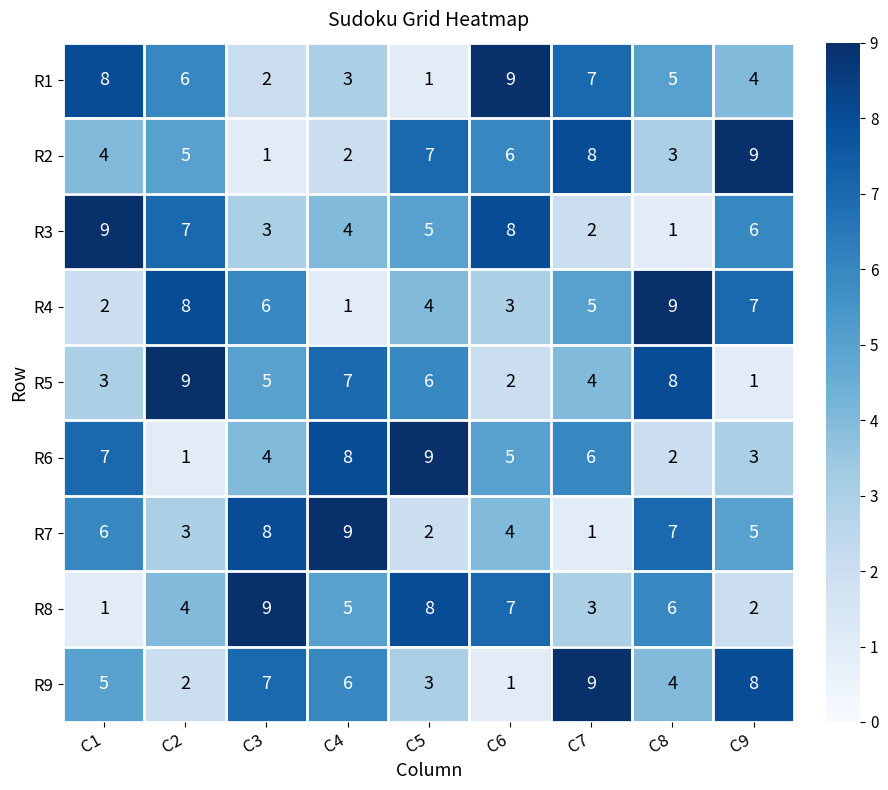

What is the total value across all series at C9?

45